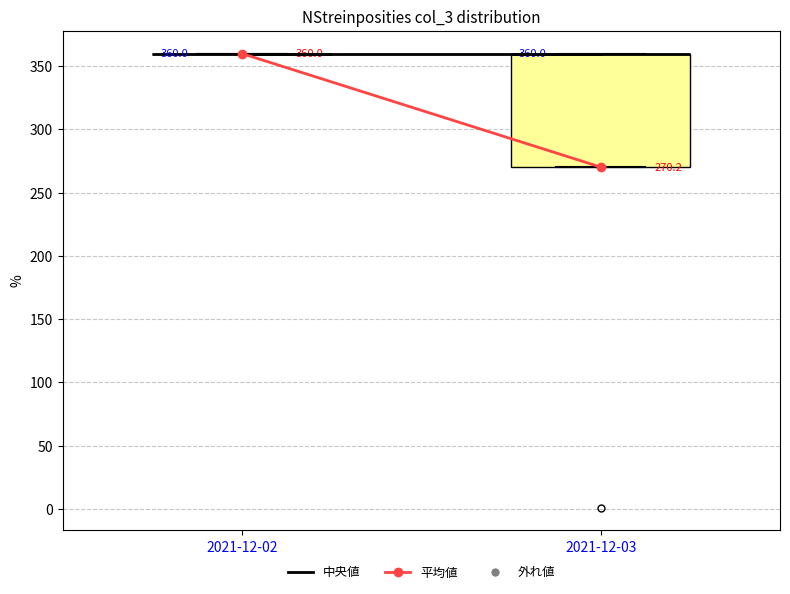

Which box is the tallest, from its lower edge to its upper edge?

2021-12-03